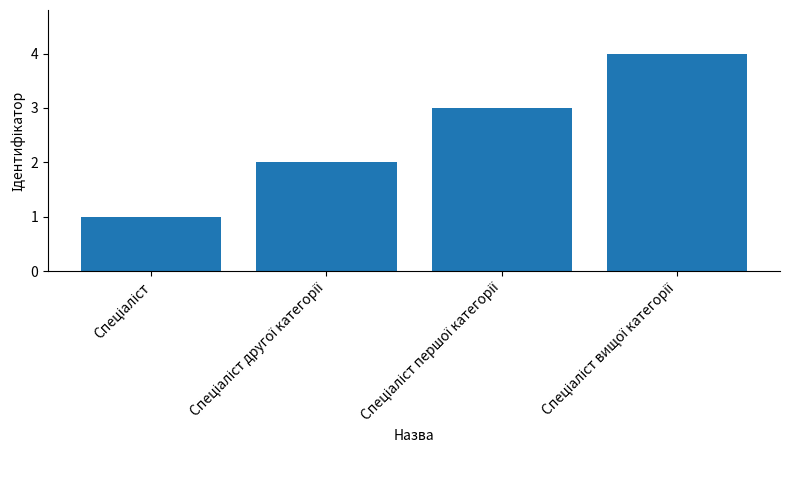

What is the greatest value displayed?

4